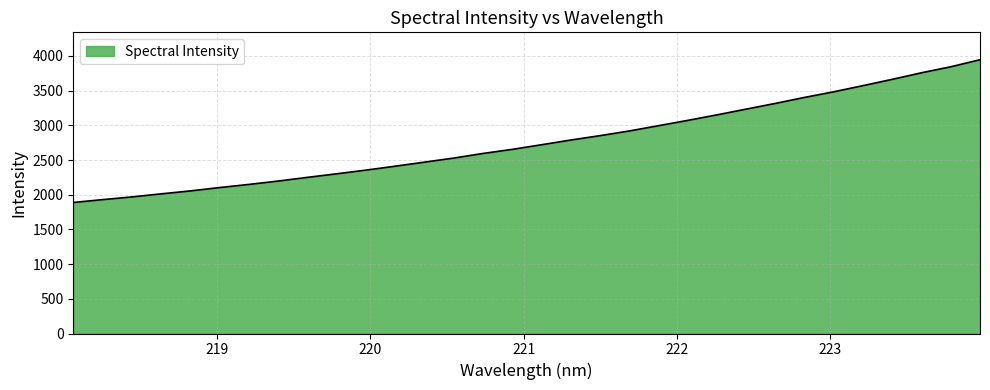

What is the difference between the maximum and minimum values?

2056.8